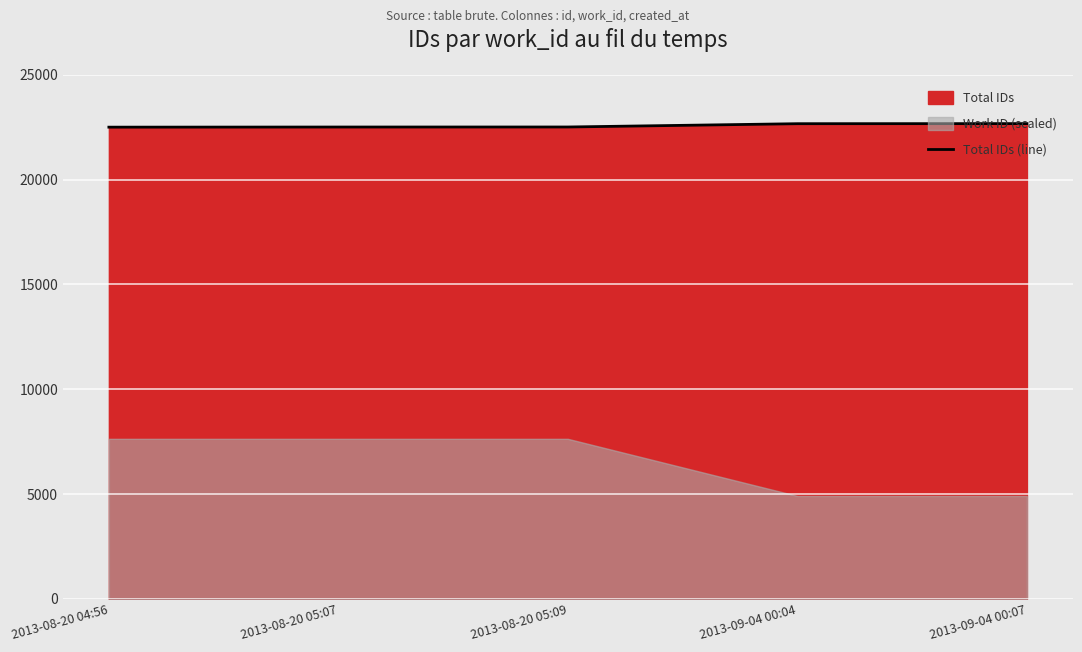

List the labels in order of value, largest first.

2013-09-04 00:07, 2013-09-04 00:04, 2013-08-20 05:09, 2013-08-20 05:07, 2013-08-20 04:56